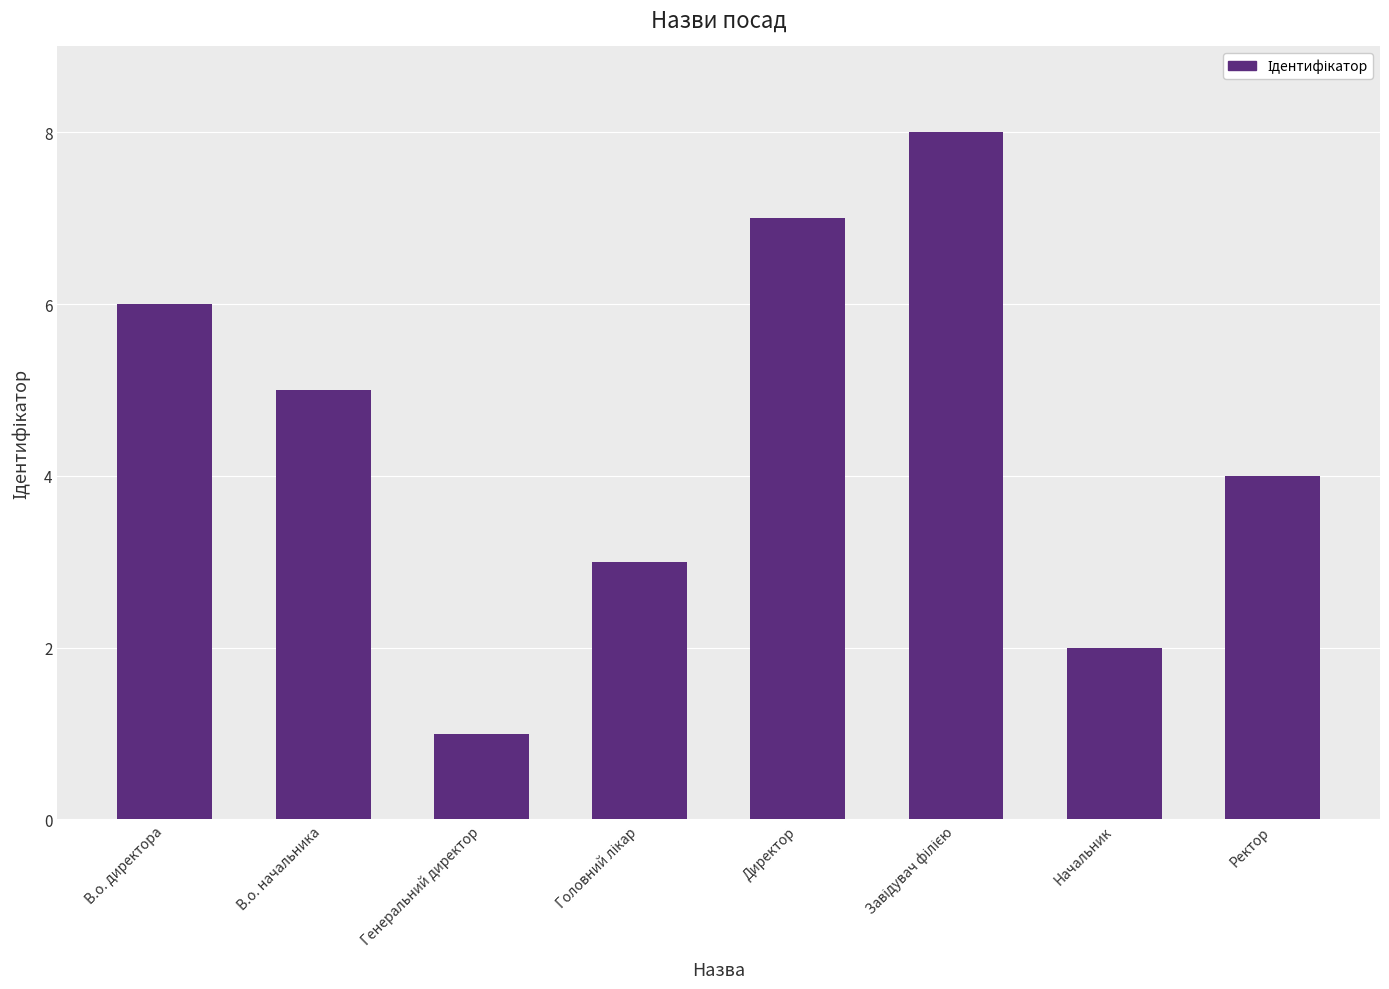

Which label corresponds to the smallest value in the chart?

Генеральний директор